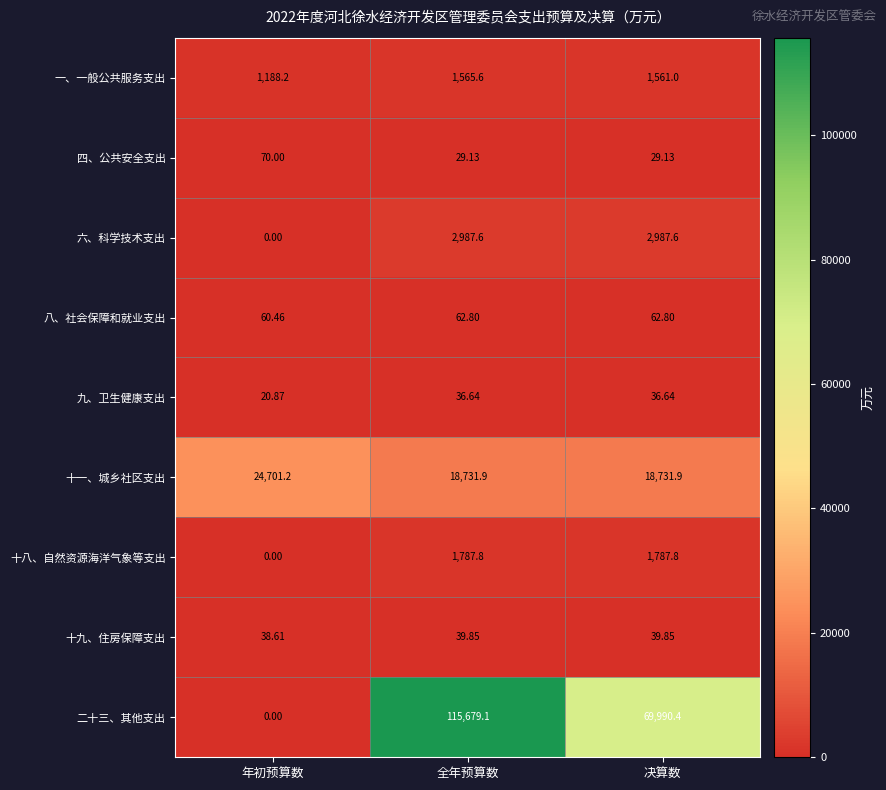

At which category is the sum across all series the highest?

全年预算数